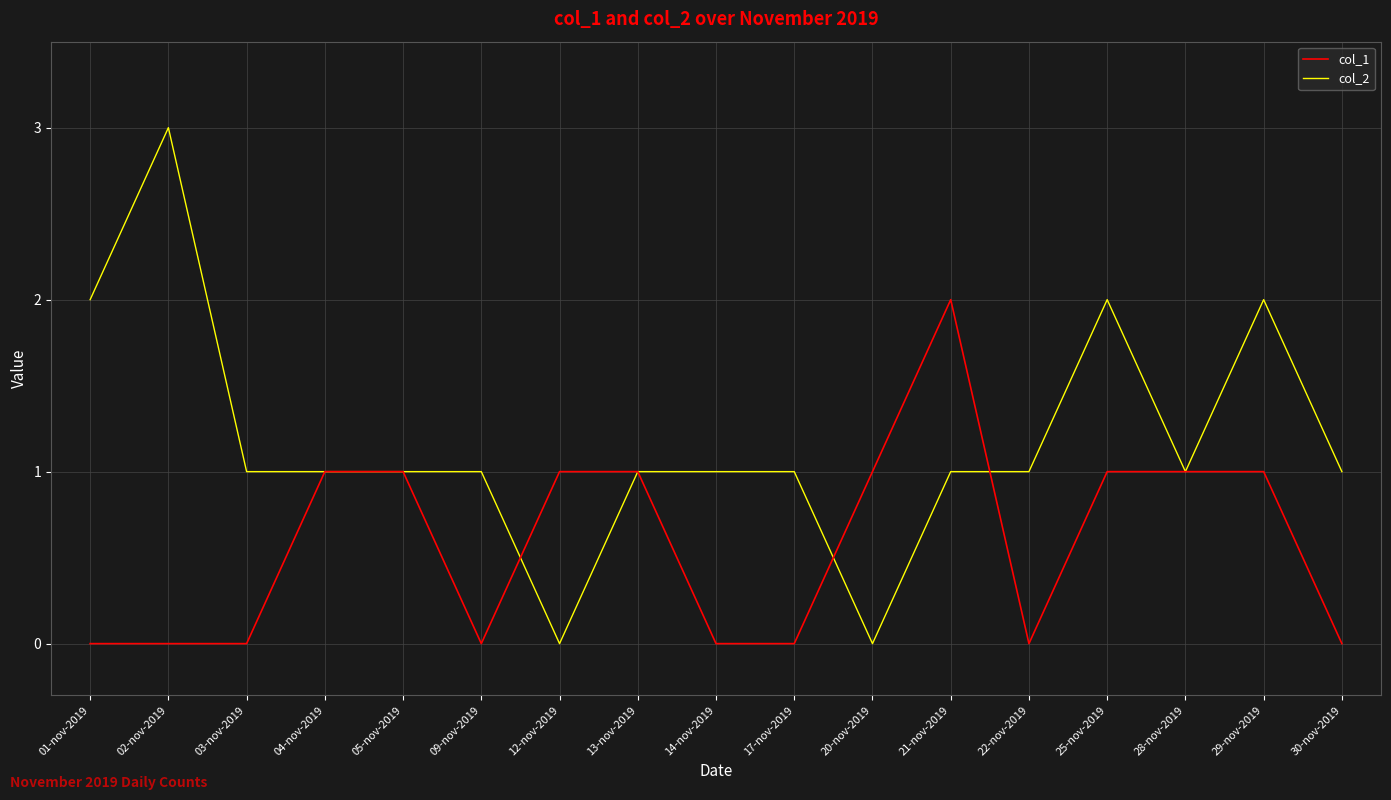

True or false: col_2 has a value of 3 at 29-nov-2019.

False